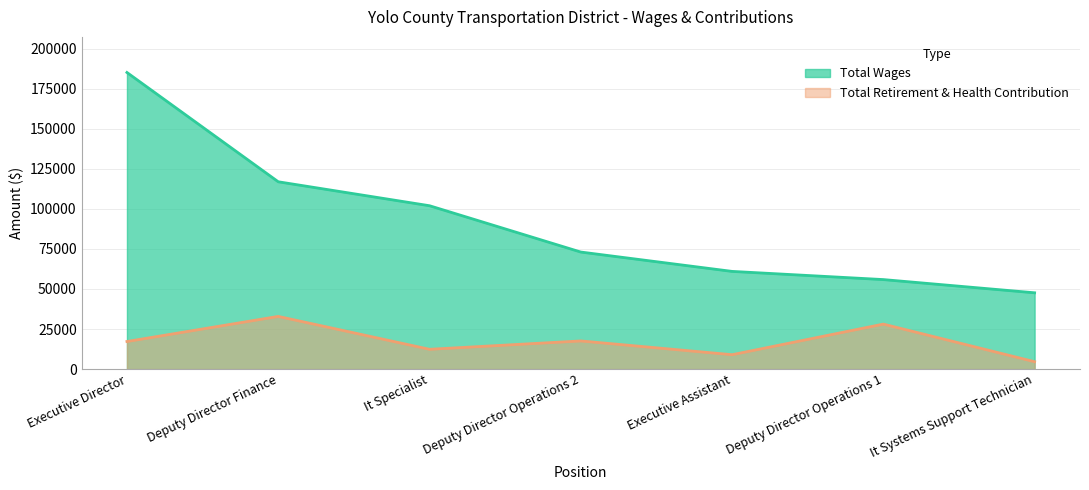

Does the chart have visible grid lines?

Yes